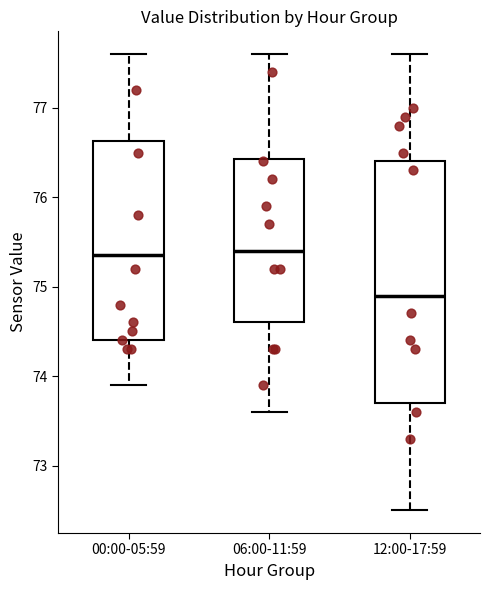

Reading left to right, transcribe this box plot: for each box, give where its median line is, the range the box spans, and where its two whiskers end, as read against the y-axis. The values are not printed on the chart, so give them approximately, as read against the axis.

00:00-05:59: median 75.4, box 74.4 to 76.6, whiskers 73.9 to 77.6
06:00-11:59: median 75.4, box 74.6 to 76.4, whiskers 73.6 to 77.6
12:00-17:59: median 74.9, box 73.7 to 76.4, whiskers 72.5 to 77.6